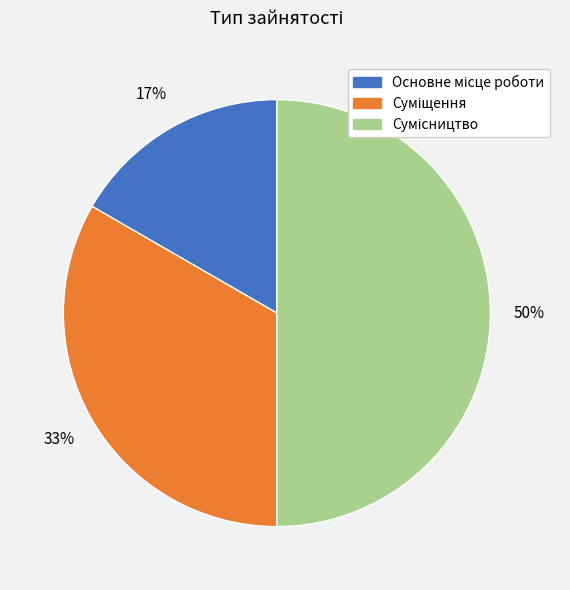

To the nearest percent, what is the difference between the largest and smallest slice percentages?

33%